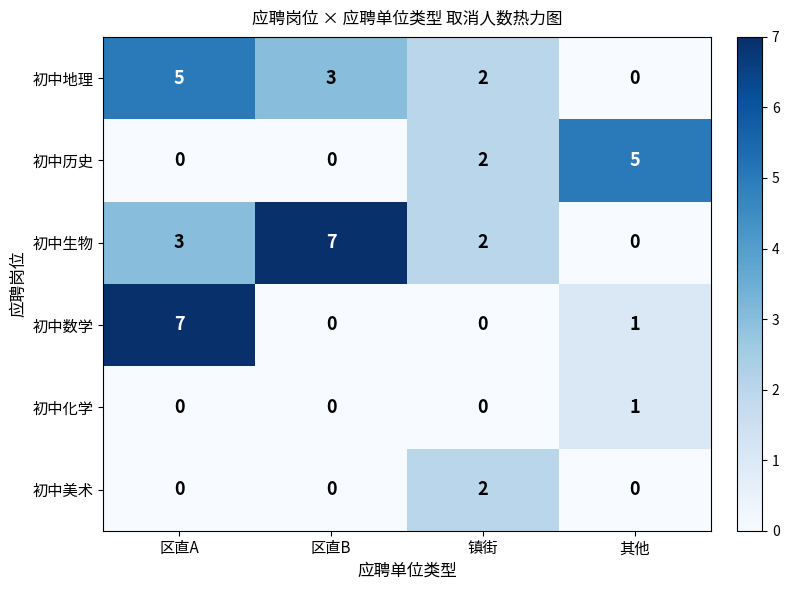

At which category is the sum across all series the highest?

区直A